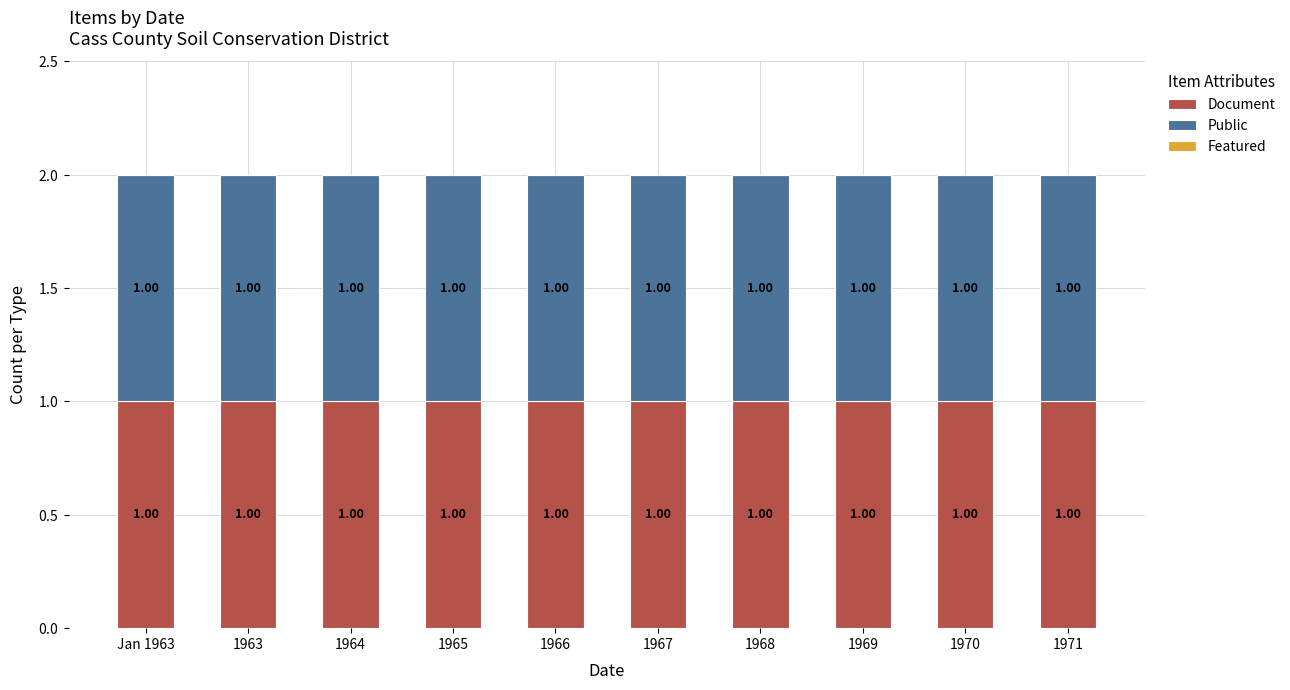

What is the total value across all series at 1971?

2